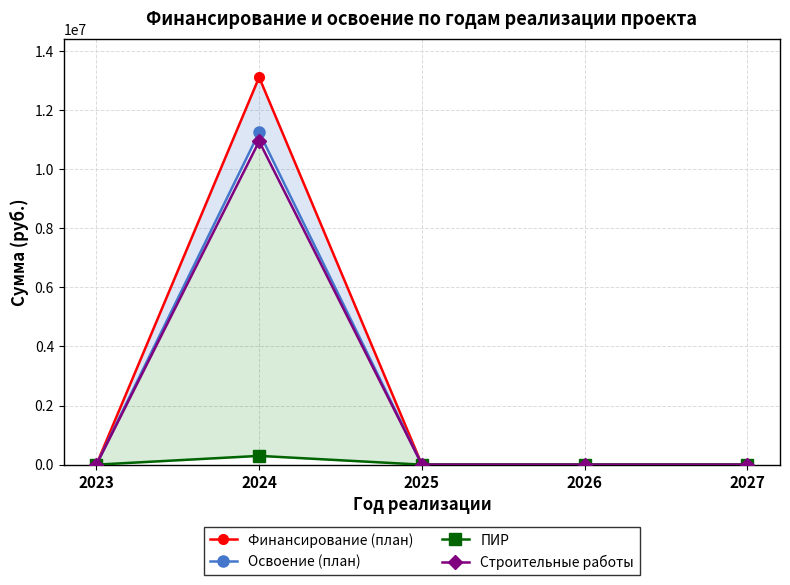

The Строительные работы series shows 0 at 2023. True or false?

True